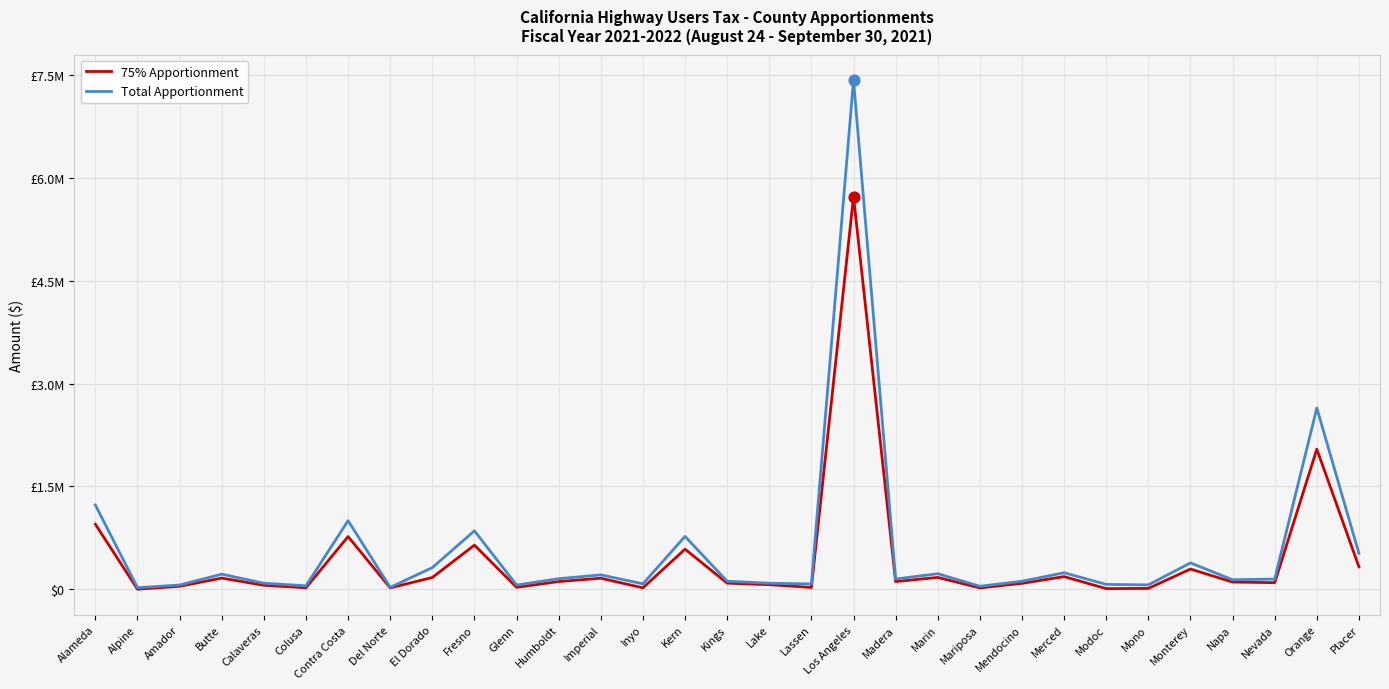

What are all the series names shown in the legend?

75% Apportionment, Total Apportionment